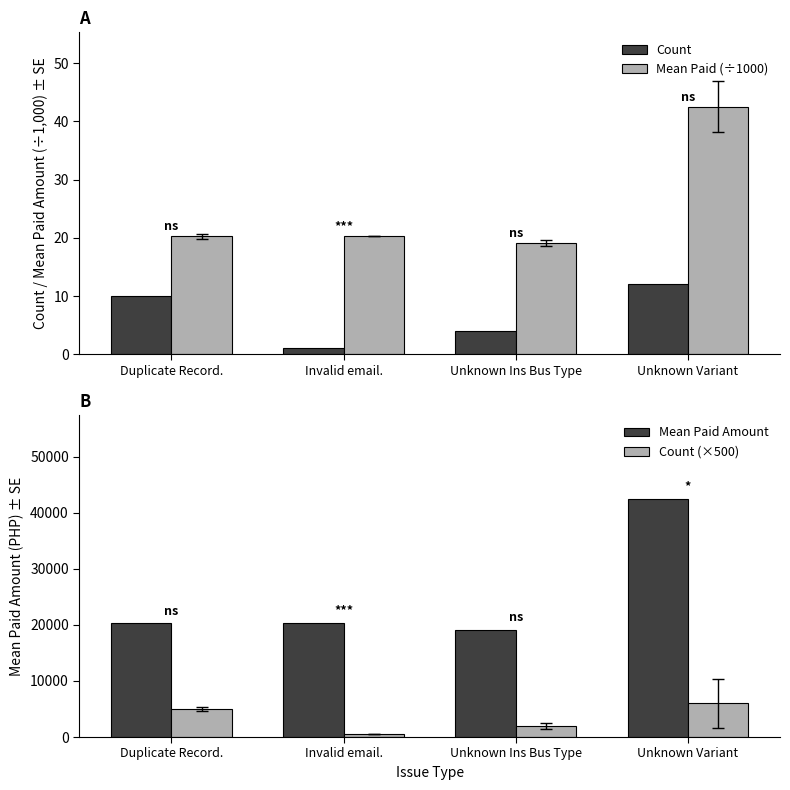

Which category has the highest value across all series?

Unknown Variant